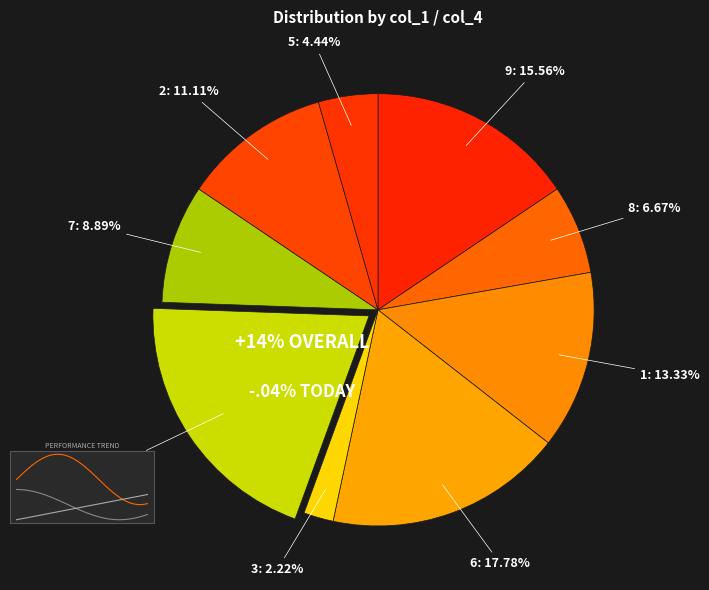

What is the change in value from 6 to 5?

-6